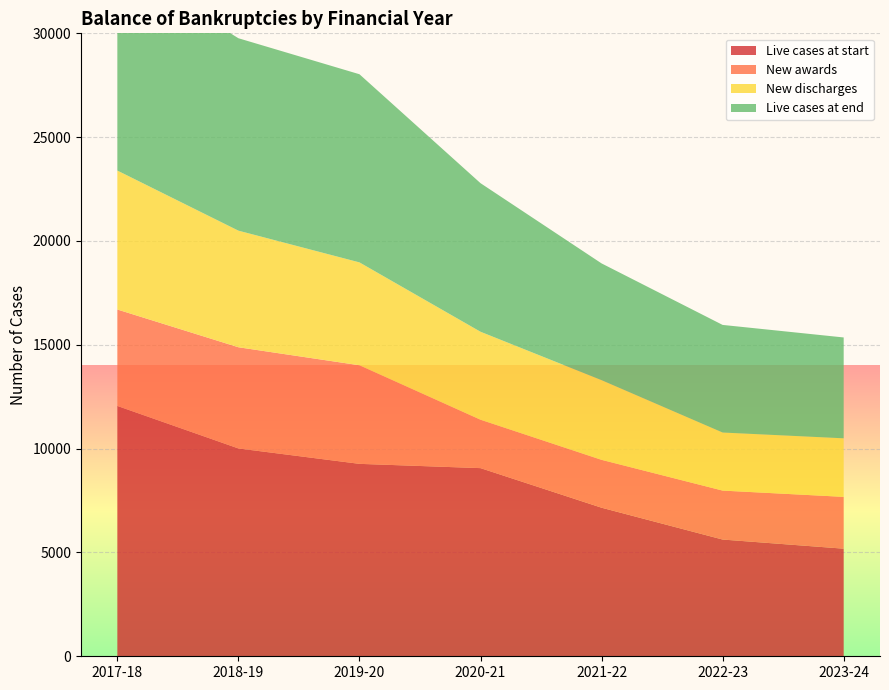

Reading left to right, list all the values displayed in this chart.

Live cases at start: 2017-18=12056	2018-19=10009	2019-20=9267	2020-21=9061	2021-22=7155	2022-23=5622	2023-24=5182
New awards: 2017-18=4644	2018-19=4873	2019-20=4748	2020-21=2331	2021-22=2305	2022-23=2357	2023-24=2495
New discharges: 2017-18=6691	2018-19=5615	2019-20=4954	2020-21=4237	2021-22=3838	2022-23=2797	2023-24=2820
Live cases at end: 2017-18=10009	2018-19=9267	2019-20=9061	2020-21=7155	2021-22=5622	2022-23=5182	2023-24=4857